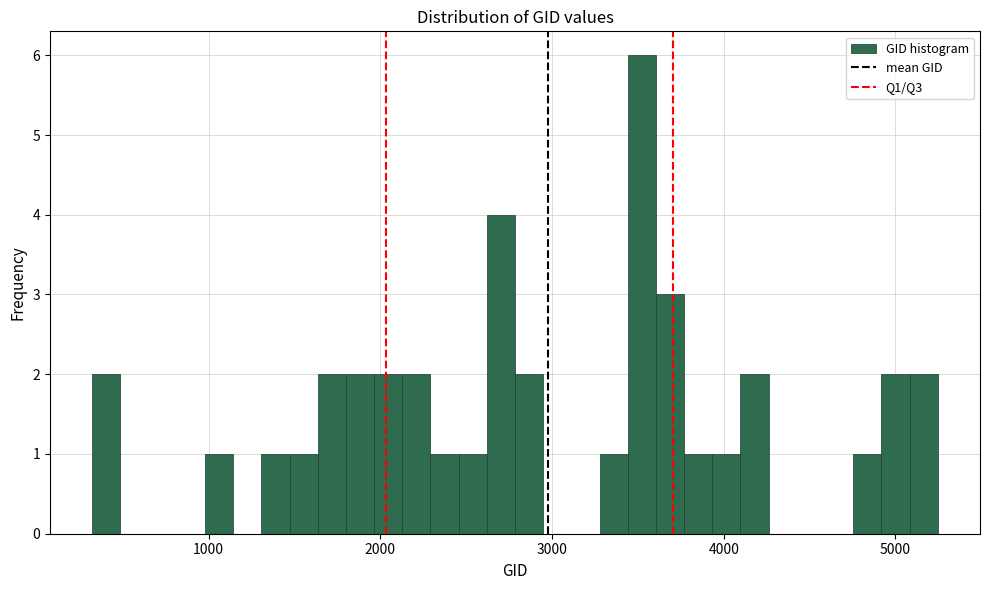

Read against the x-axis, roughly where is the centre of the tallest bar?

3500